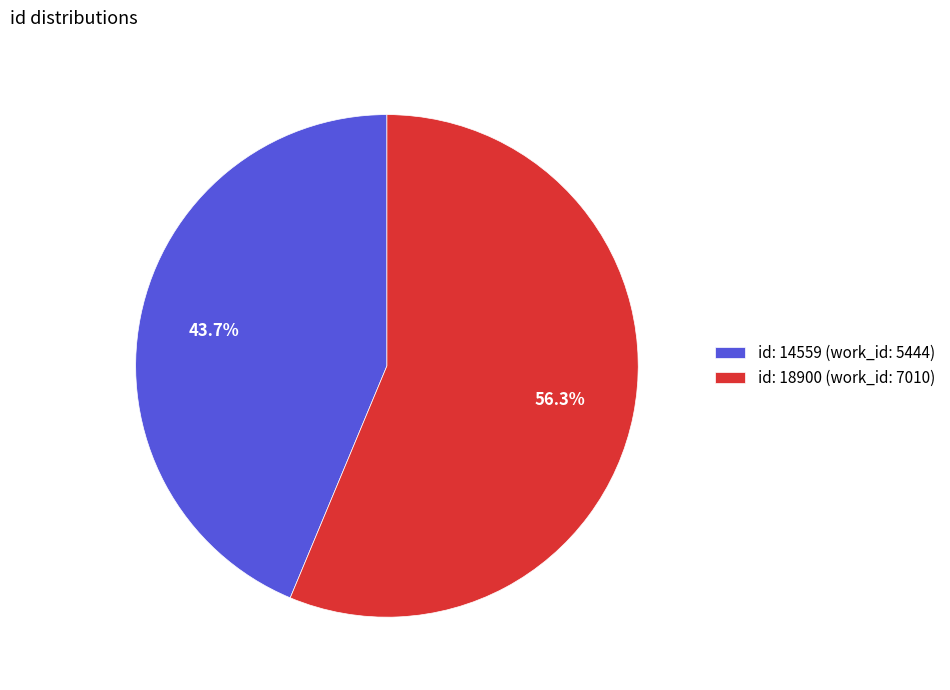

Which has a higher value, id: 14559 (work_id: 5444) or id: 18900 (work_id: 7010)?

id: 18900 (work_id: 7010)